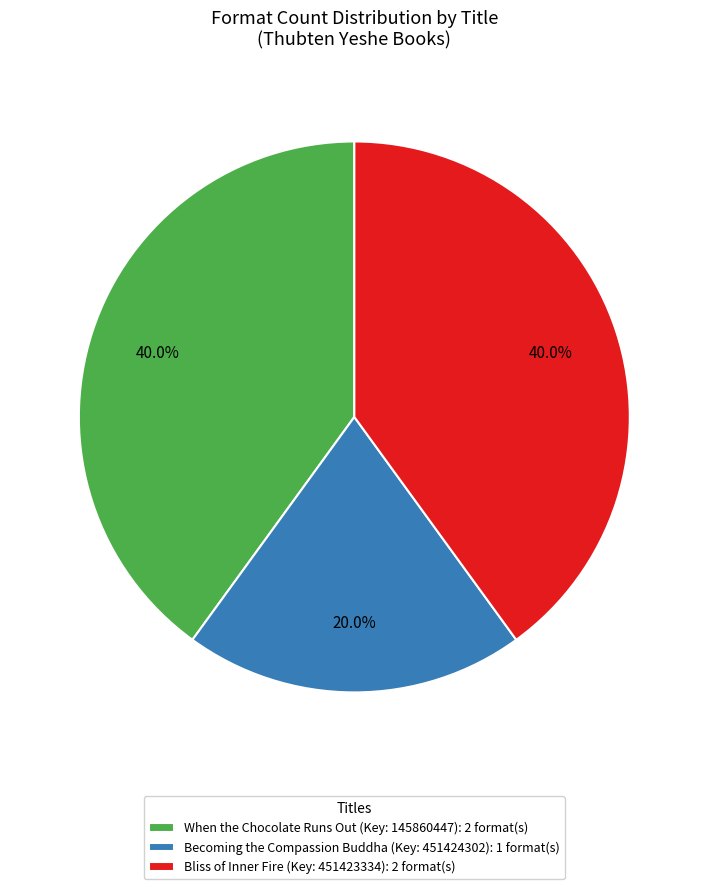

Is there any slice that represents more than half of the pie?

No